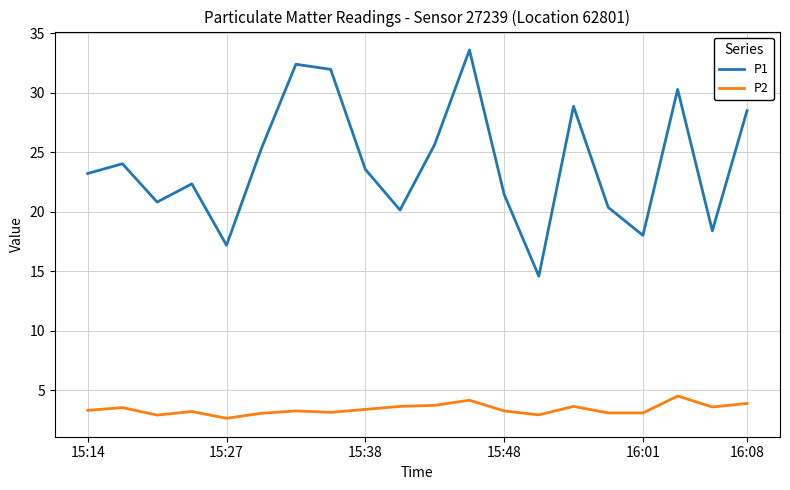

What are all the series names shown in the legend?

P1, P2